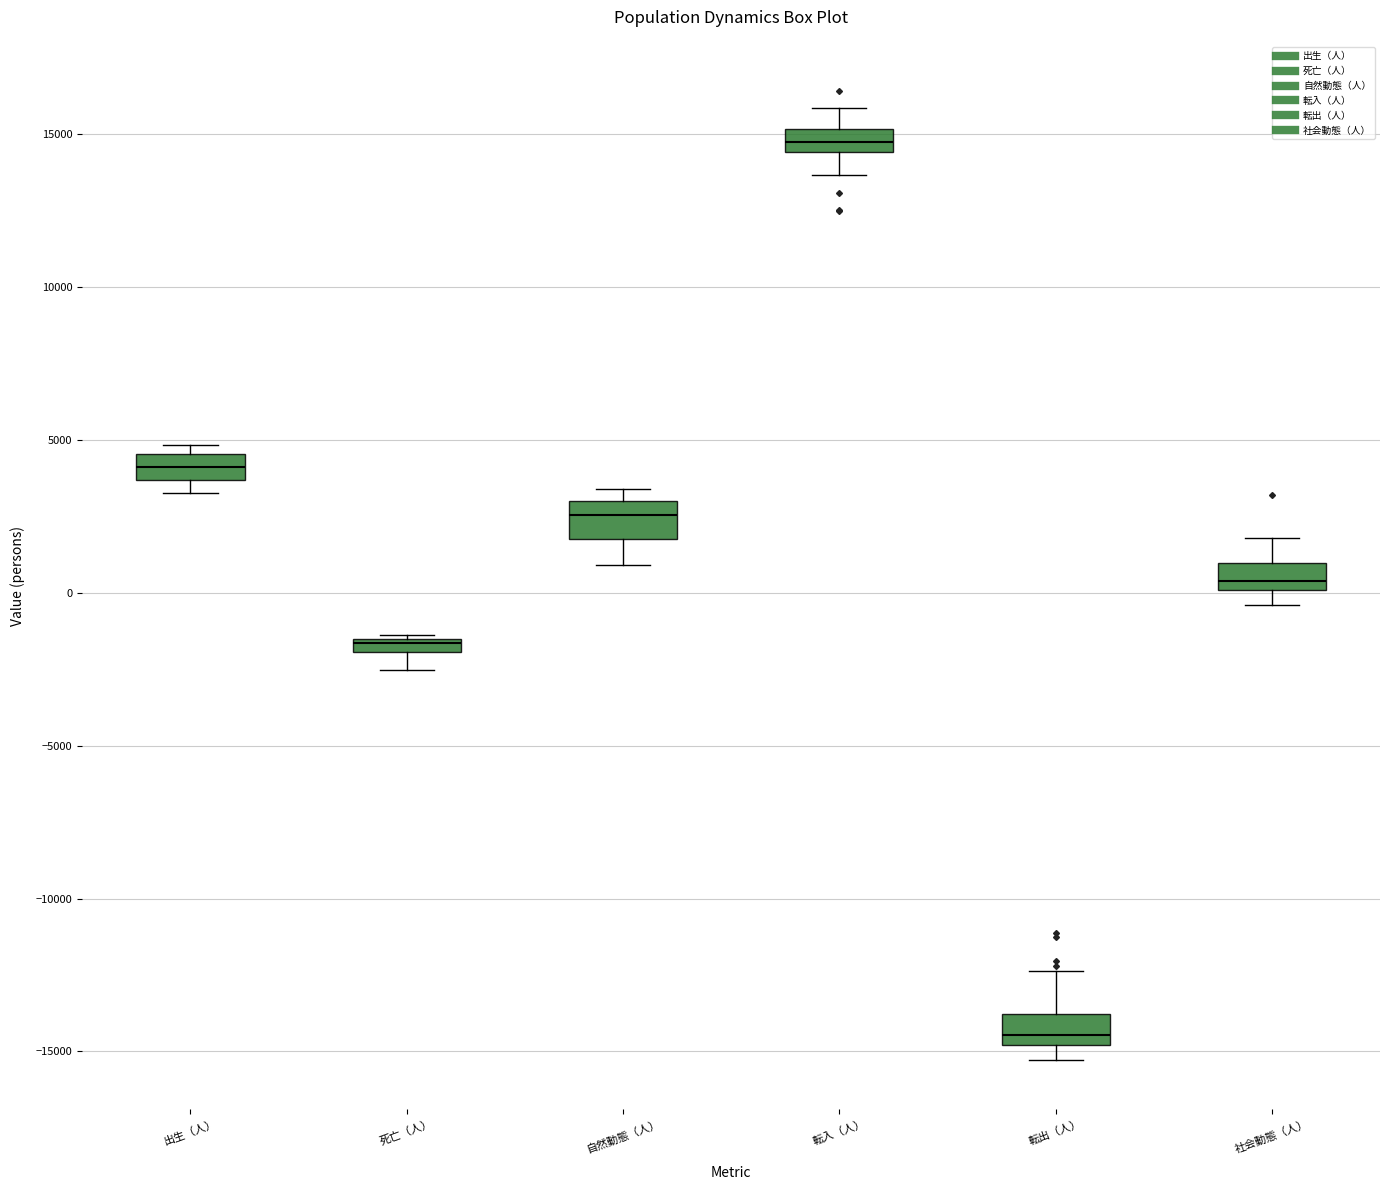

Which box has the highest median line?

転入（人）